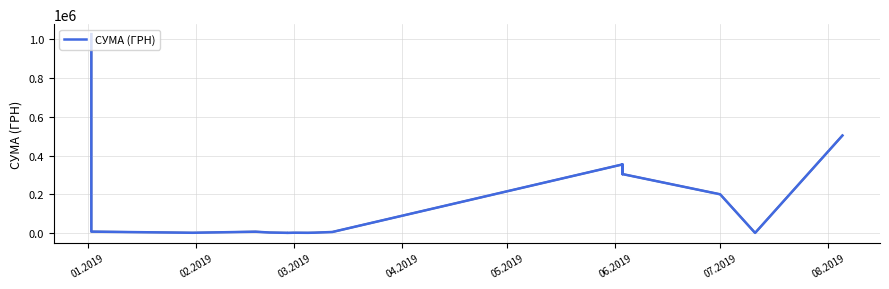

How many data points does each series have?

40